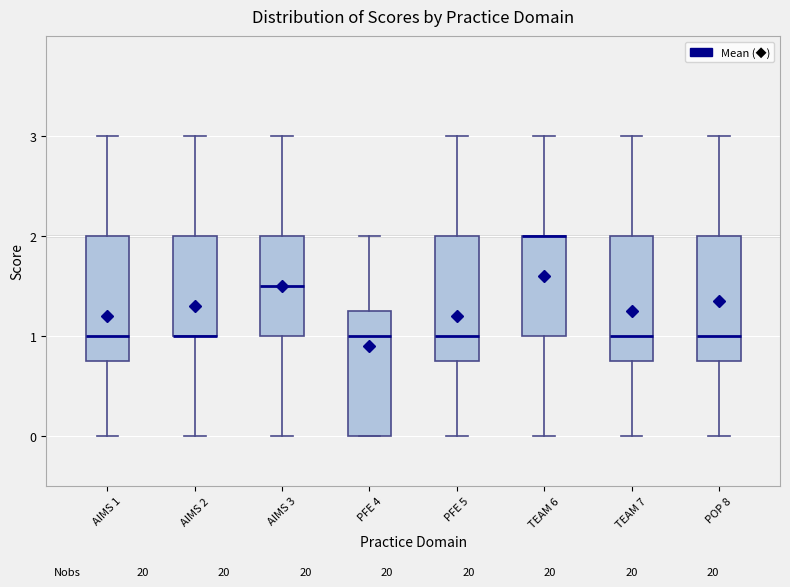

Reading left to right, transcribe this box plot: for each box, give where its median line is, the range the box spans, and where its two whiskers end, as read against the y-axis. The values are not printed on the chart, so give them approximately, as read against the axis.

AIMS 1: median 1.0, box 0.8 to 2.0, whiskers 0.0 to 3.0
AIMS 2: median 1.0 (drawn on the box's lower edge), box 1.0 to 2.0, whiskers 0.0 to 3.0
AIMS 3: median 1.5, box 1.0 to 2.0, whiskers 0.0 to 3.0
PFE 4: median 1.0, box 0.0 to 1.3, whiskers 0.0 to 2.0
PFE 5: median 1.0, box 0.8 to 2.0, whiskers 0.0 to 3.0
TEAM 6: median 2.0 (drawn on the box's upper edge), box 1.0 to 2.0, whiskers 0.0 to 3.0
TEAM 7: median 1.0, box 0.8 to 2.0, whiskers 0.0 to 3.0
POP 8: median 1.0, box 0.8 to 2.0, whiskers 0.0 to 3.0